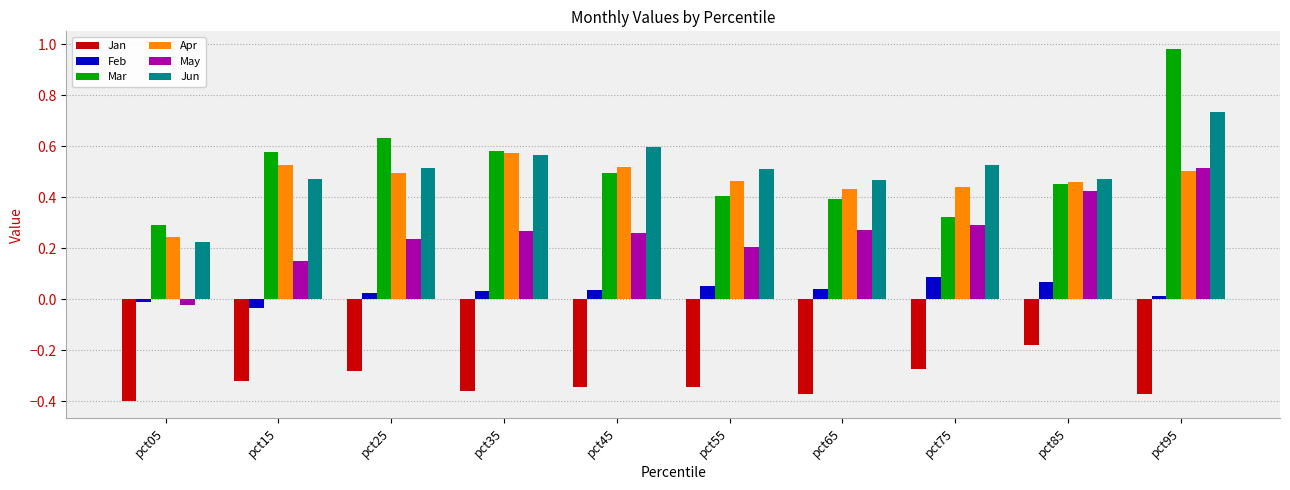

Which label corresponds to the largest value in the chart?

pct95